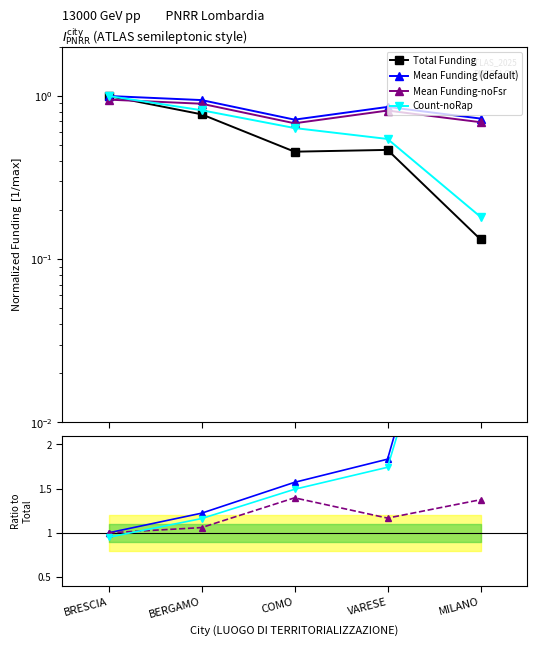

Where do Count-noRap and Total Funding first cross each other?

BRESCIA and BERGAMO